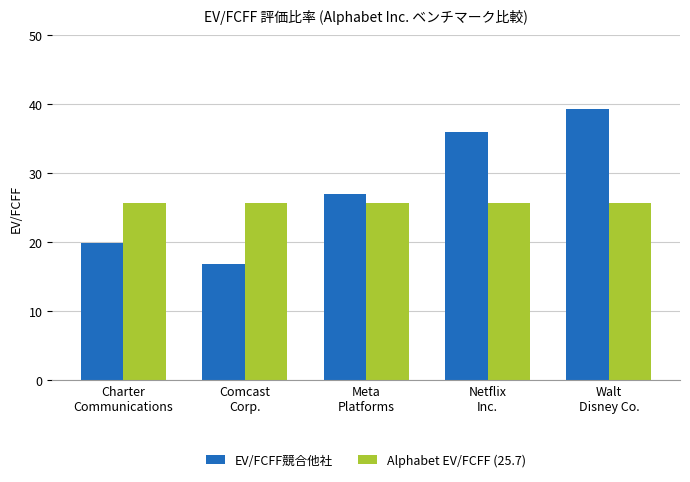

Reading left to right, transcribe all the data shown in this chart.

EV/FCFF競合他社: 19.9	16.8	27.0	35.9	39.3
Alphabet EV/FCFF (25.7): 25.7	25.7	25.7	25.7	25.7